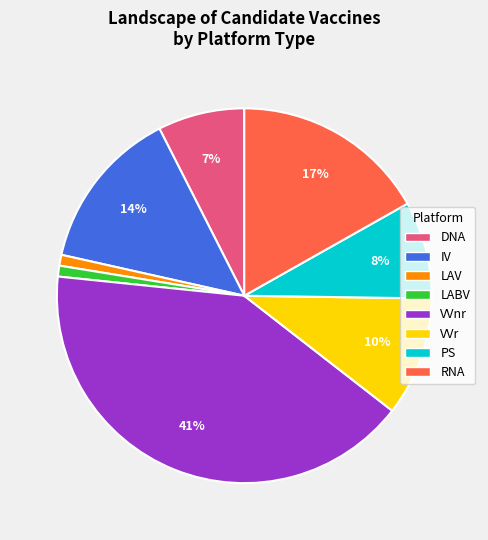

Is it true that LAV is 14% of the pie?

False